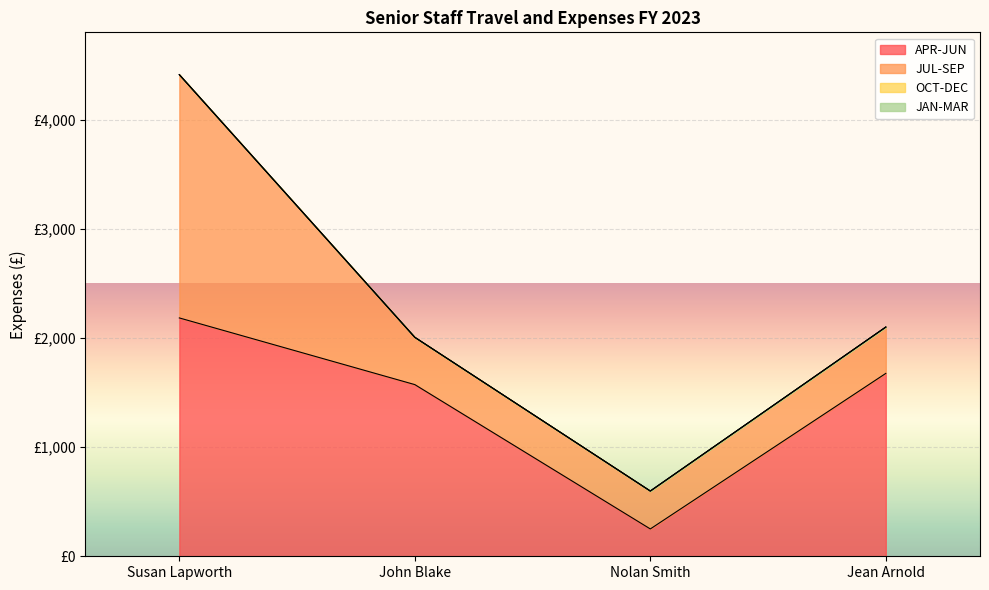

What position from the right is John Blake?

3